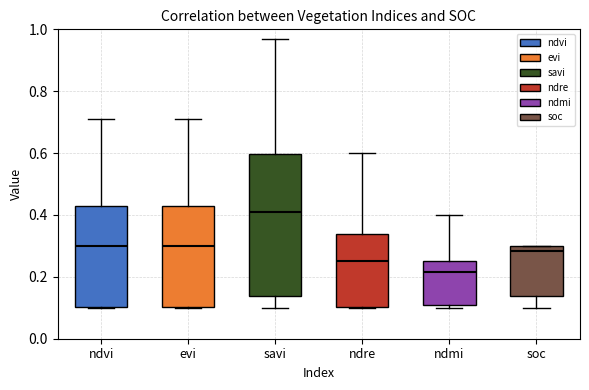

Which box has the highest median line?

savi